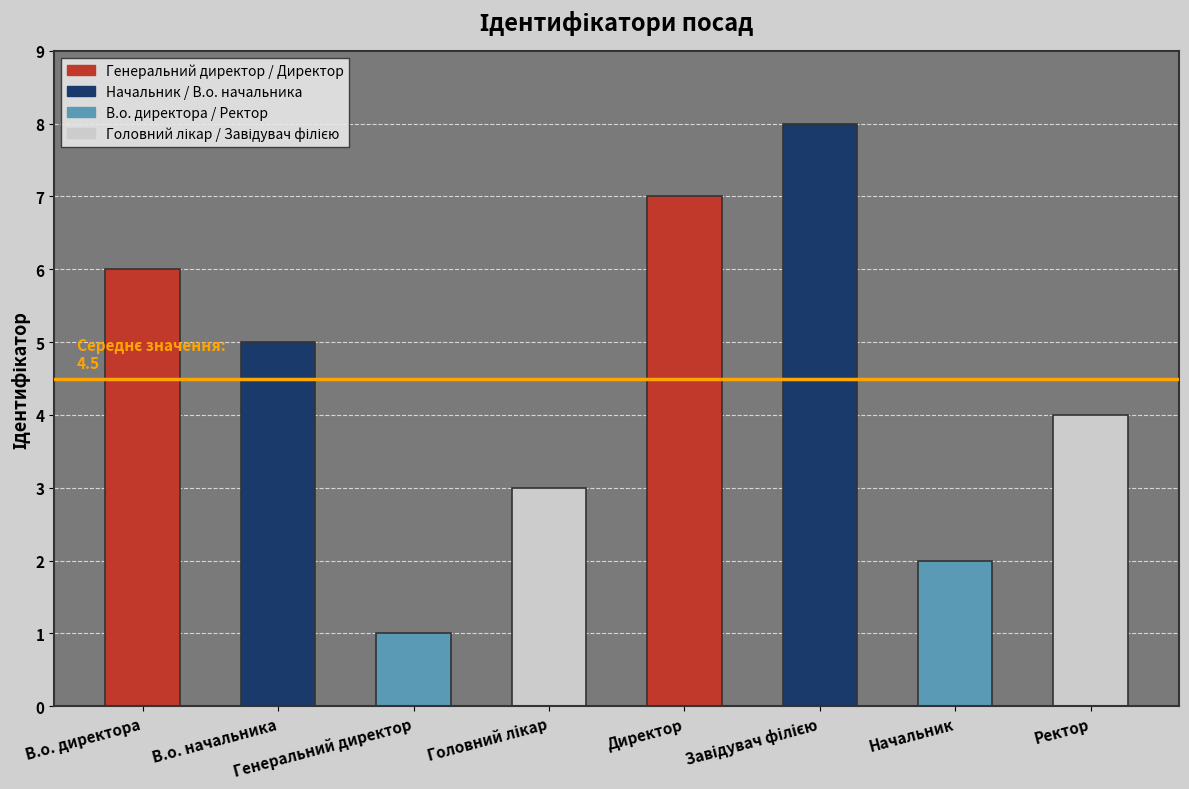

Reading left to right, transcribe all the data shown in this chart.

6	5	1	3	7	8	2	4